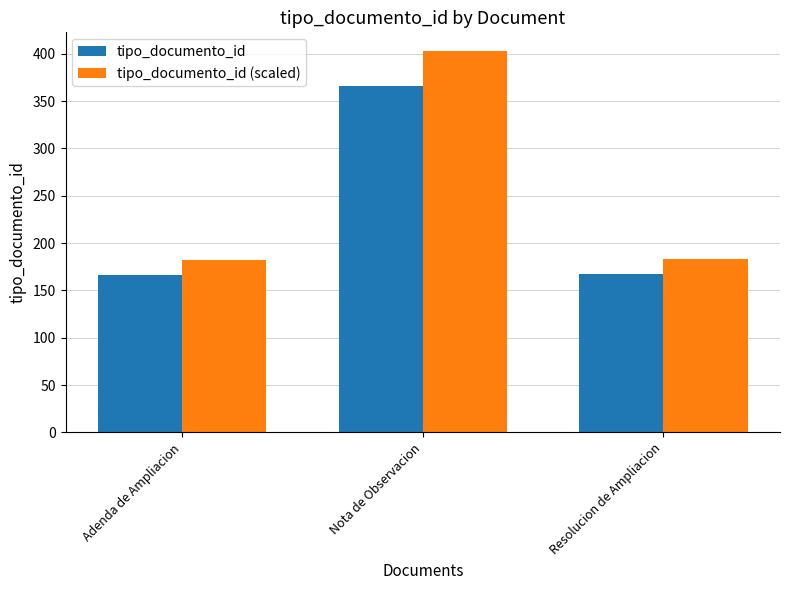

What value does the tipo_documento_id series have at Nota de Observacion?

366.0